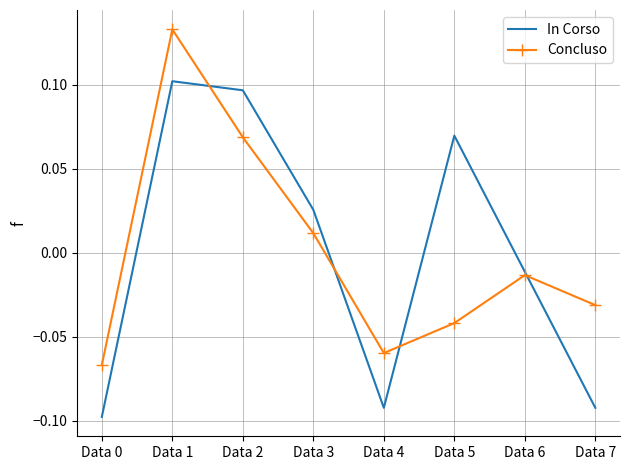

At how many categories does at least one series exceed 0?

4